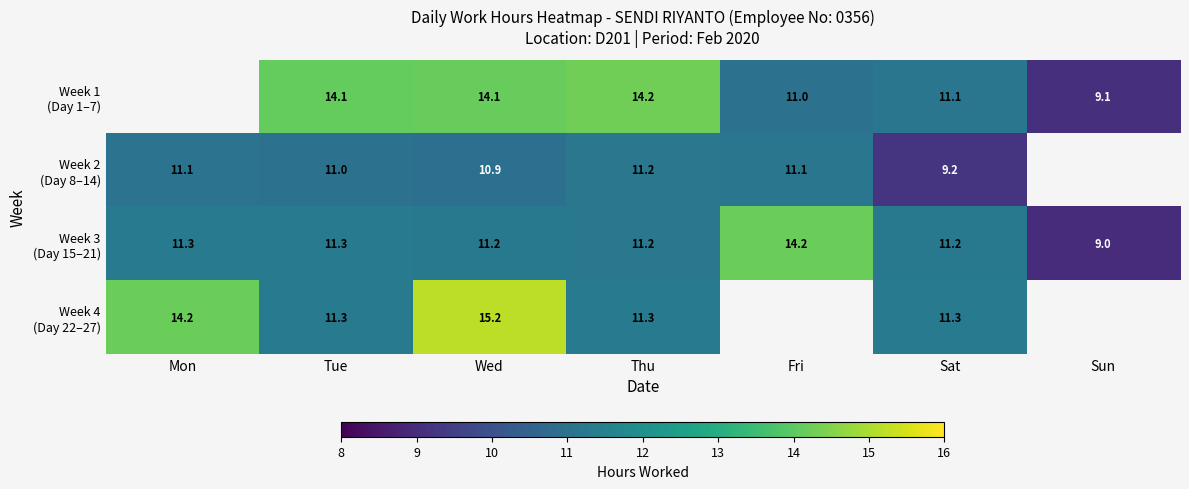

Rank the series by their maximum value, from highest to lowest.

Week 4 (Day 22–27), Week 3 (Day 15–21), Week 1 (Day 1–7), Week 2 (Day 8–14)